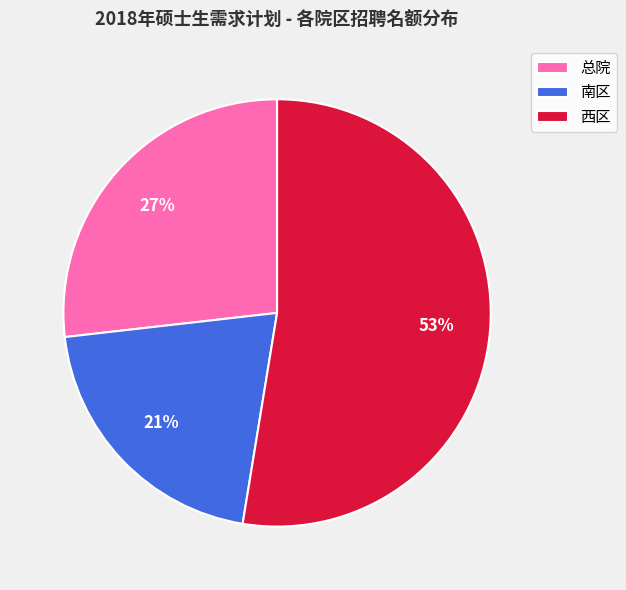

To the nearest percent, what is the difference between the 南区 and 总院 slice percentages?

6%